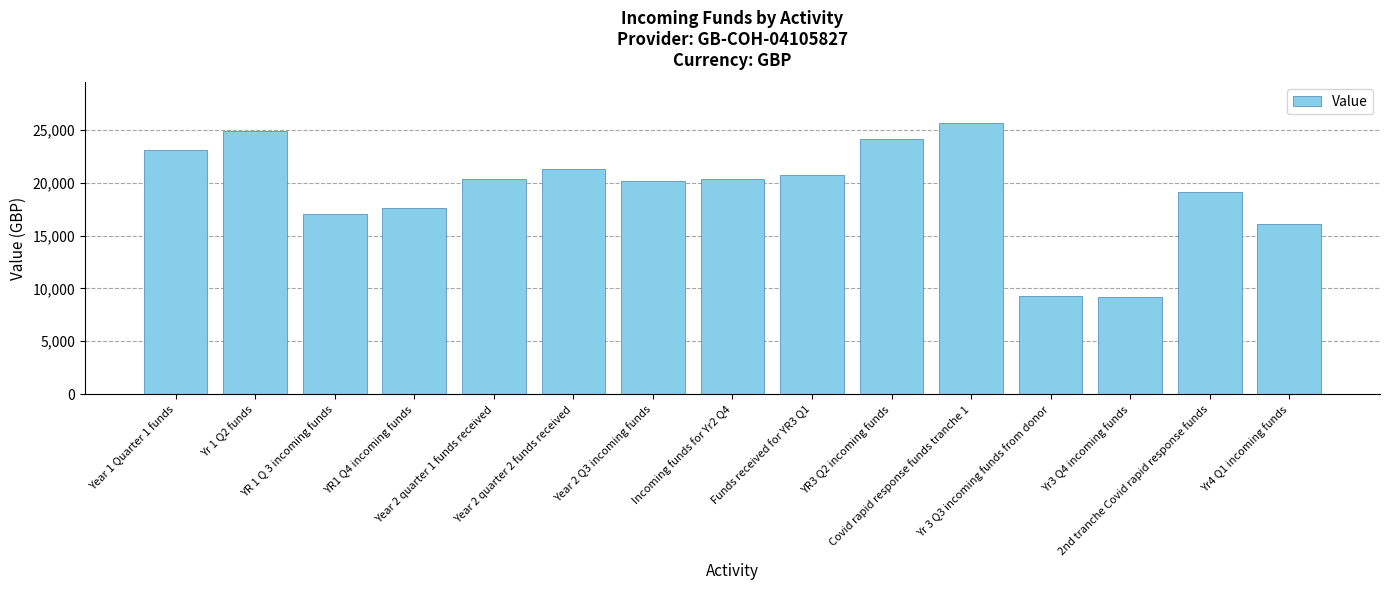

The value at YR 1 Q 3 incoming funds is 17075.3. True or false?

True